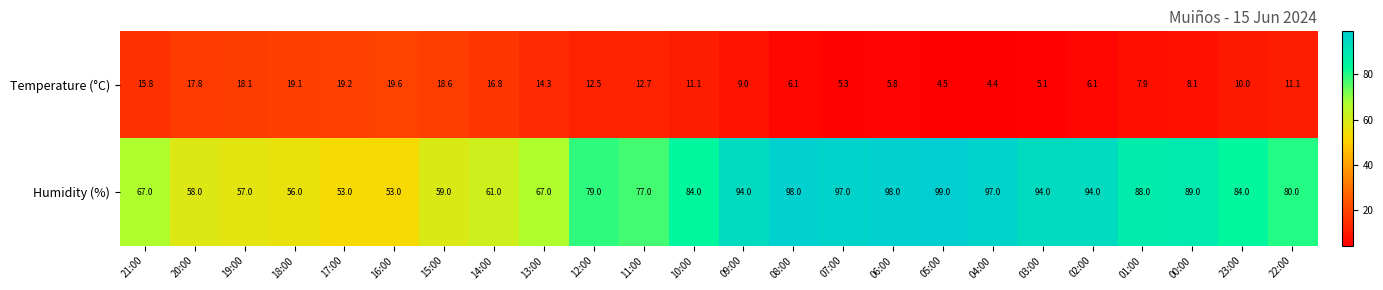

What is the difference between the maximum and minimum values in the Temperature (°C) series?

15.2